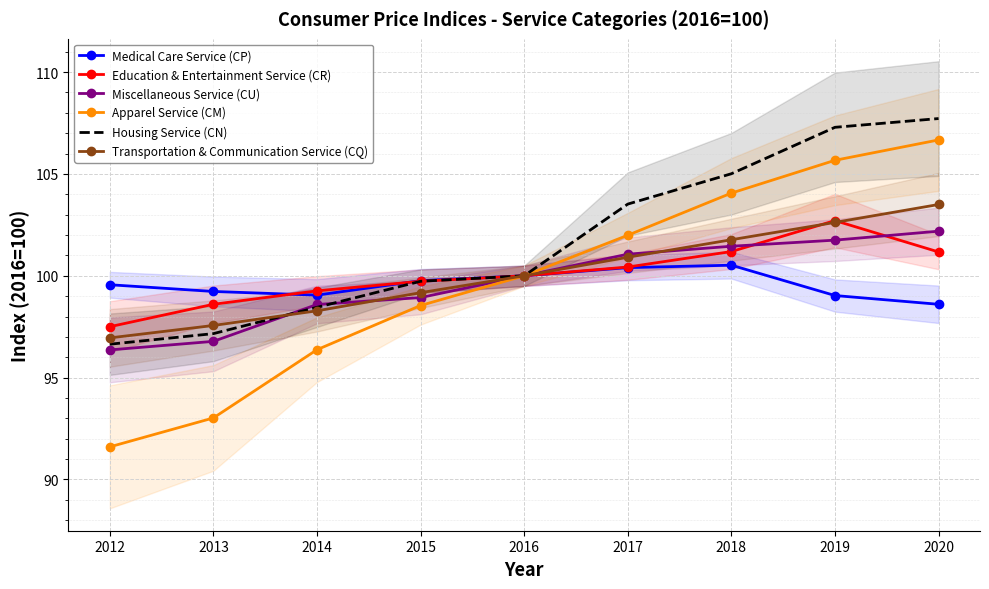

Rank the categories by Medical Care Service (CP) value from highest to lowest.

2018, 2017, 2016, 2015, 2012, 2013, 2014, 2019, 2020